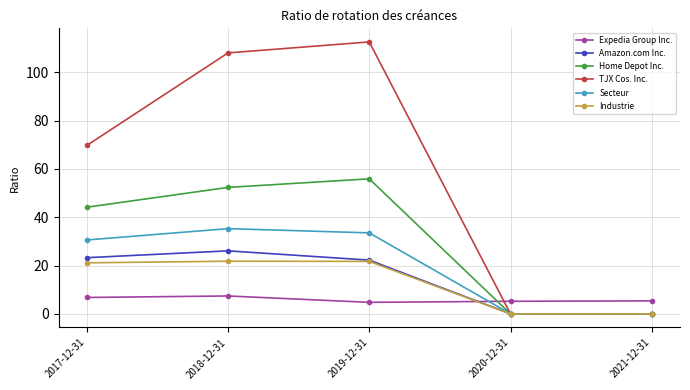

What are all the series names shown in the legend?

Expedia Group Inc., Amazon.com Inc., Home Depot Inc., TJX Cos. Inc., Secteur, Industrie